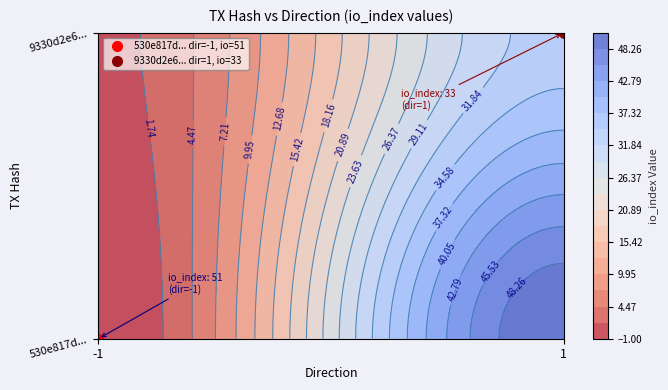

What is the sum of the 9330d2e6e991438f97da610ac3f90b2a21082f4 values at 0 and 1?

34